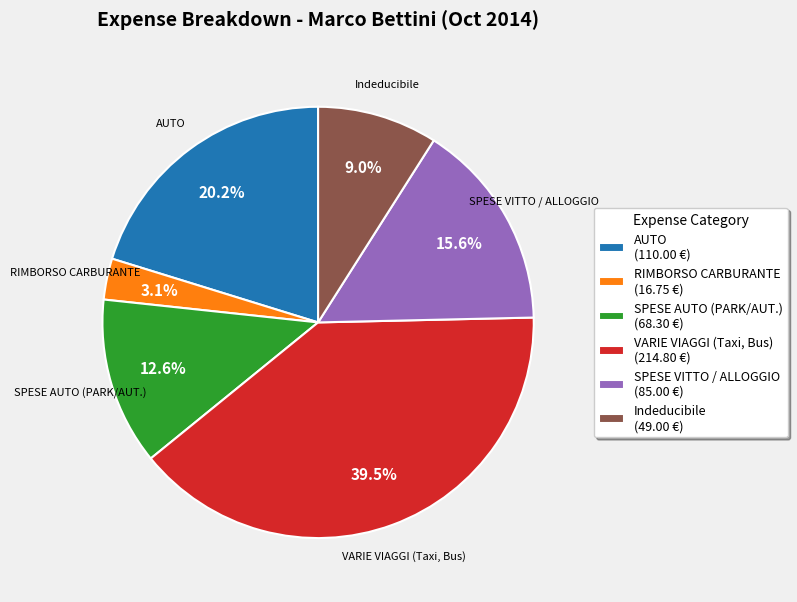

Is the sum of AUTO (110.00 €) and SPESE VITTO / ALLOGGIO (85.00 €) greater than half?

No